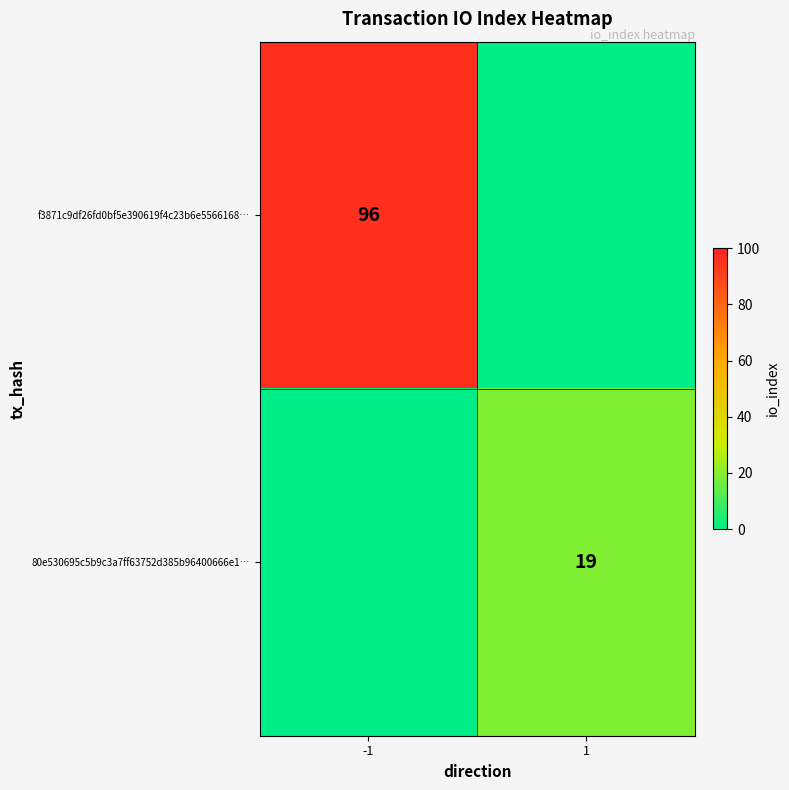

The f3871c9df26fd0bf5e390619f4c23b6e5566168… series shows 54 at -1. True or false?

False